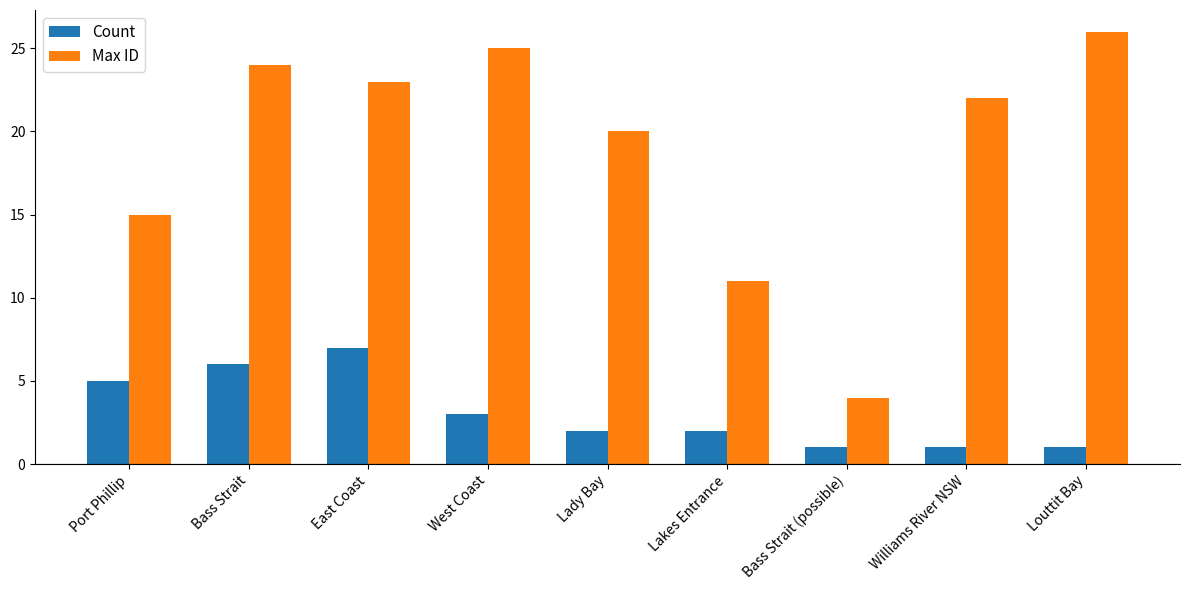

What position from the right is Bass Strait (possible)?

3